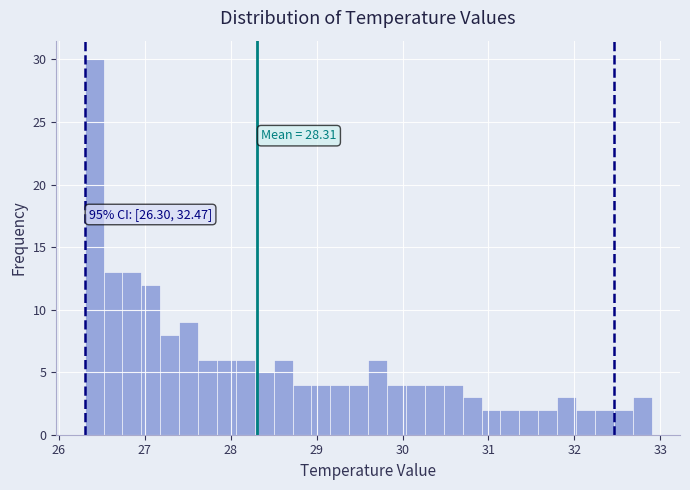

Read against the x-axis, roughly where is the centre of the tallest bar?

26.4